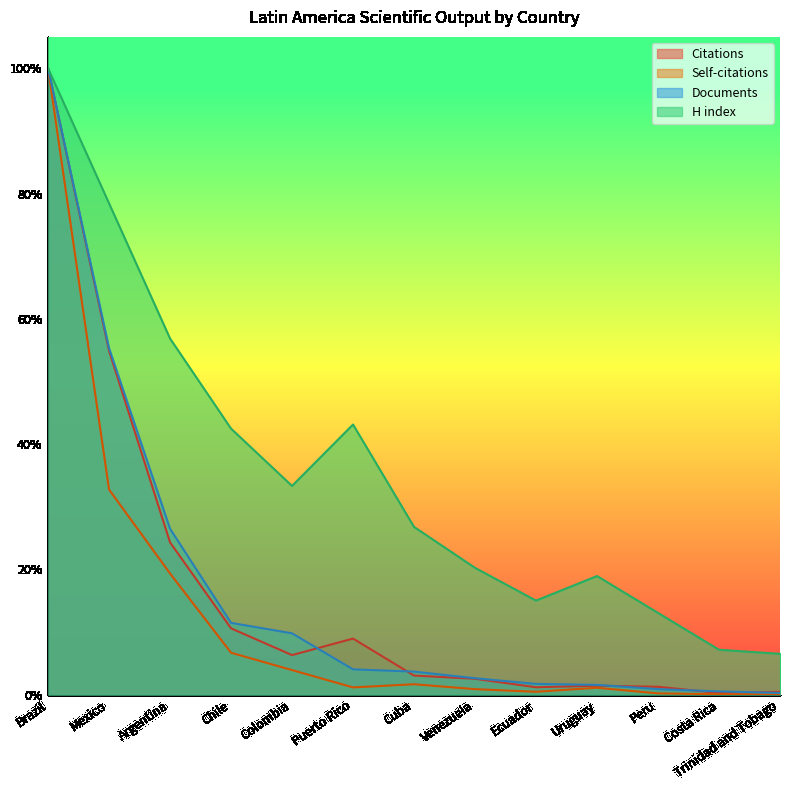

What are all the series names shown in the legend?

Citations, Self-citations, Documents, H index